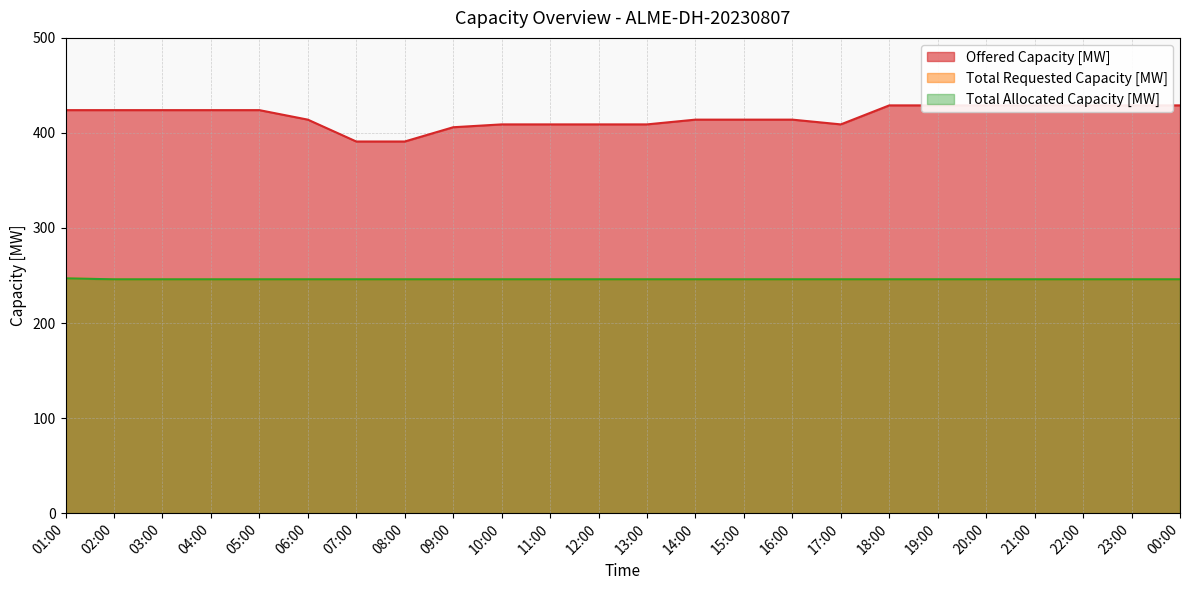

What is the total value across all series at 14:00?

906